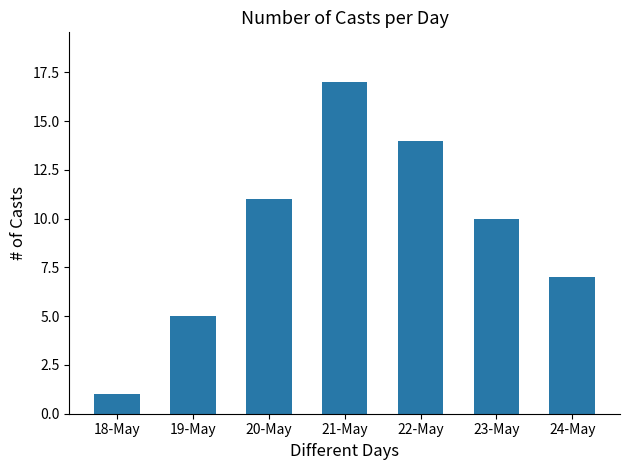

Where is the data nearest to the value 9?

23-May